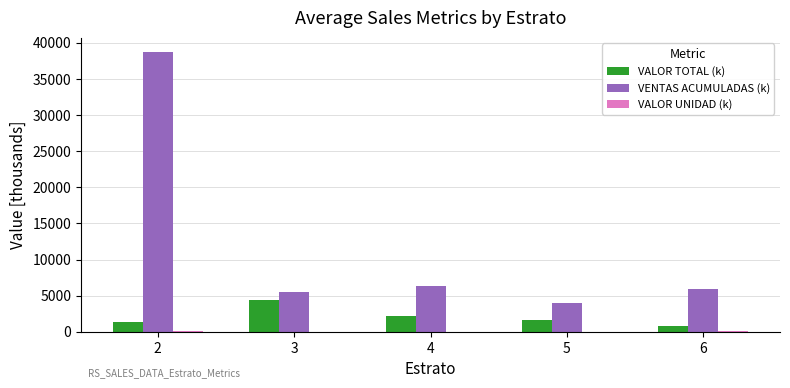

What is the maximum value shown in the chart?

38765.1